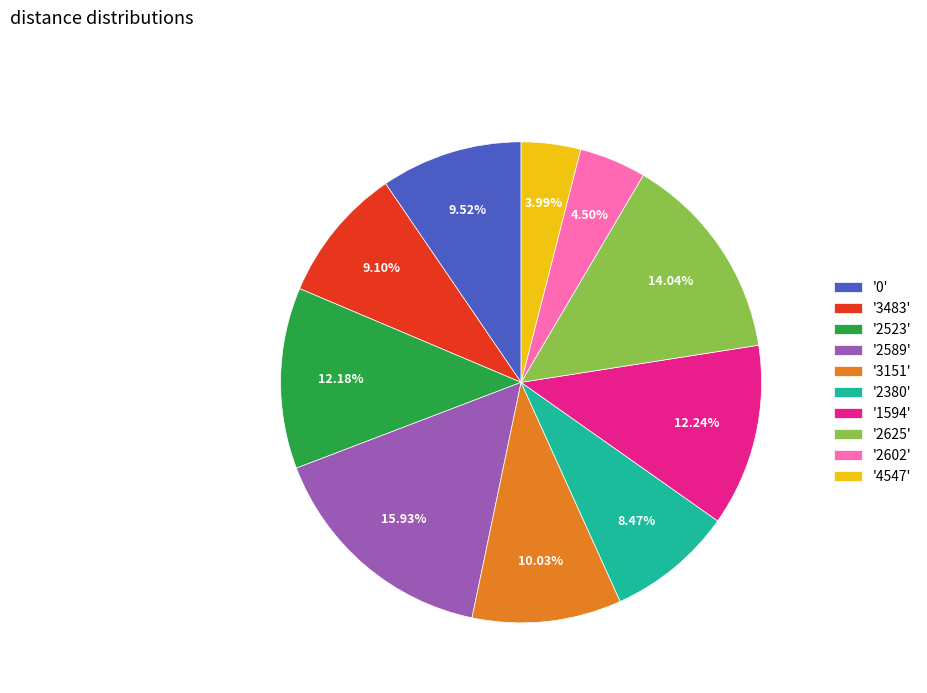

What is the ratio of the value at '2380' to the value at '0'?

0.9